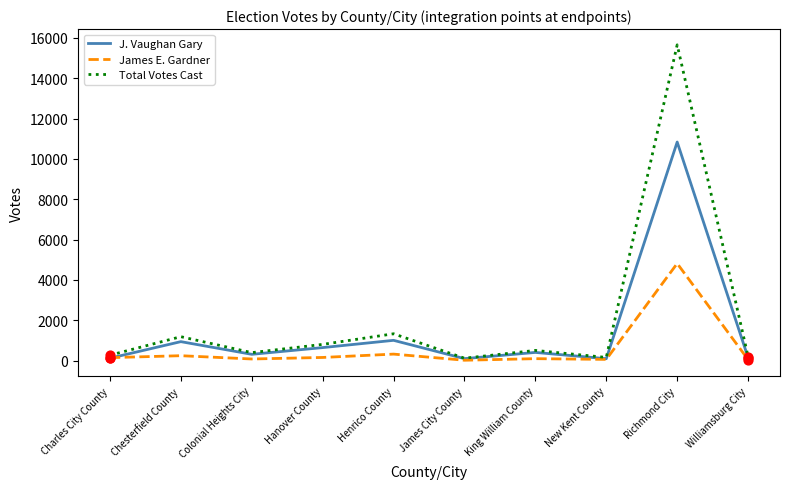

What are all the series names shown in the legend?

J. Vaughan Gary, James E. Gardner, Total Votes Cast